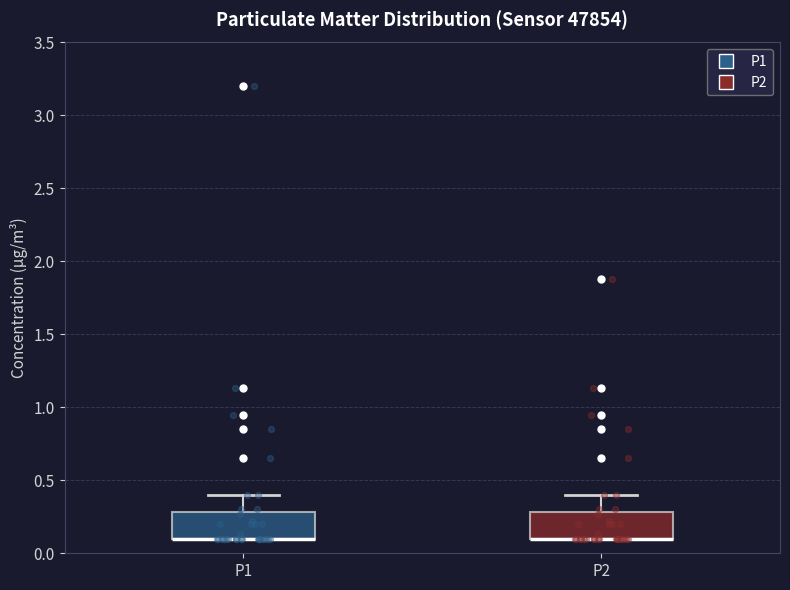

Where does the upper whisker of the box for P2 end on the y-axis? The values are not printed on the chart, so give them approximately, as read against the axis.

0.4